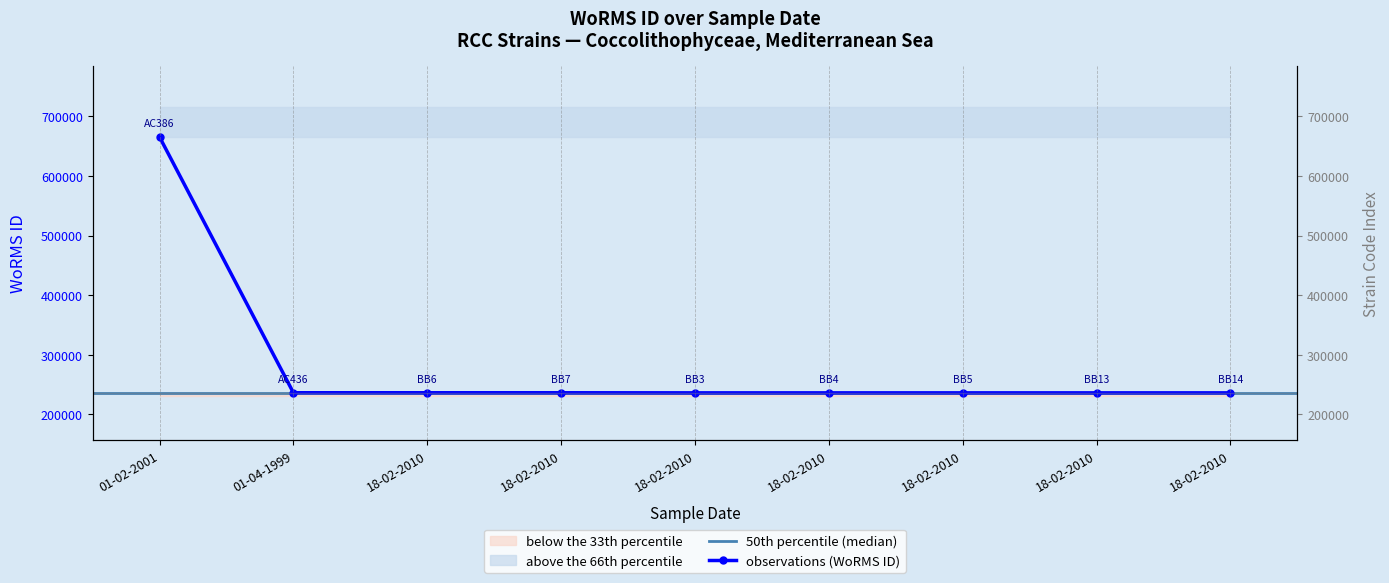

Reading left to right, list all the values displayed in this chart.

665573	235986	235962	235962	235804	235804	235804	235804	235804